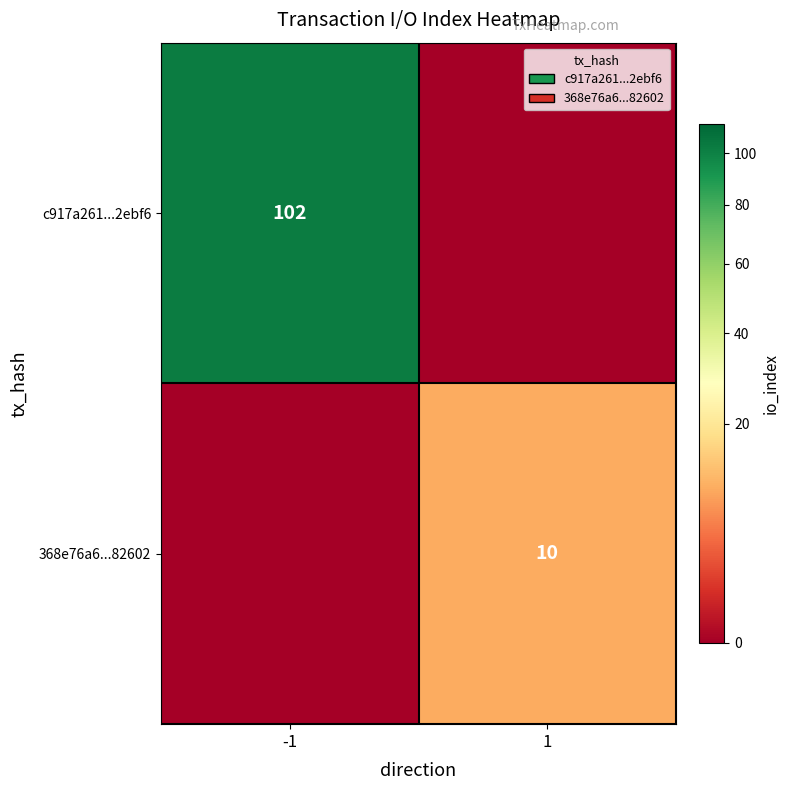

True or false: c917a261...2ebf6 has a value of 29 at -1.

False